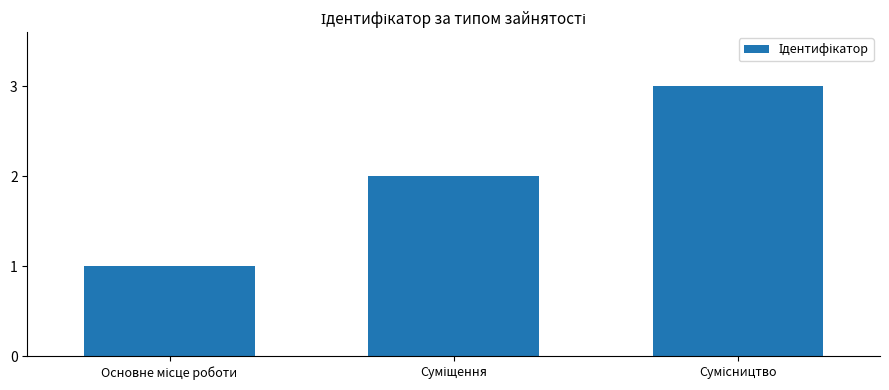

What is the value of the 1st bar from the left?

1